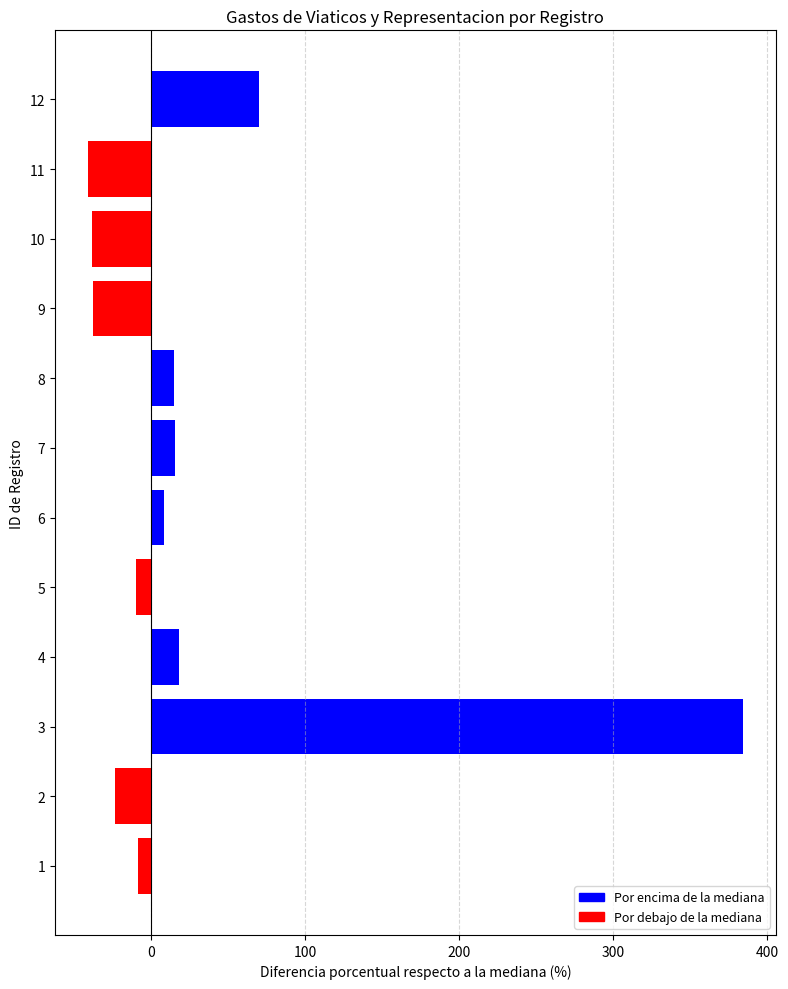

How many values are above zero?

6